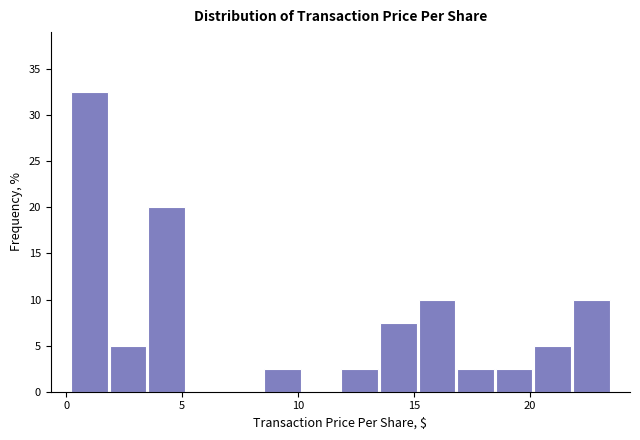

Read against the x-axis, roughly where is the centre of the tallest bar?

1.0